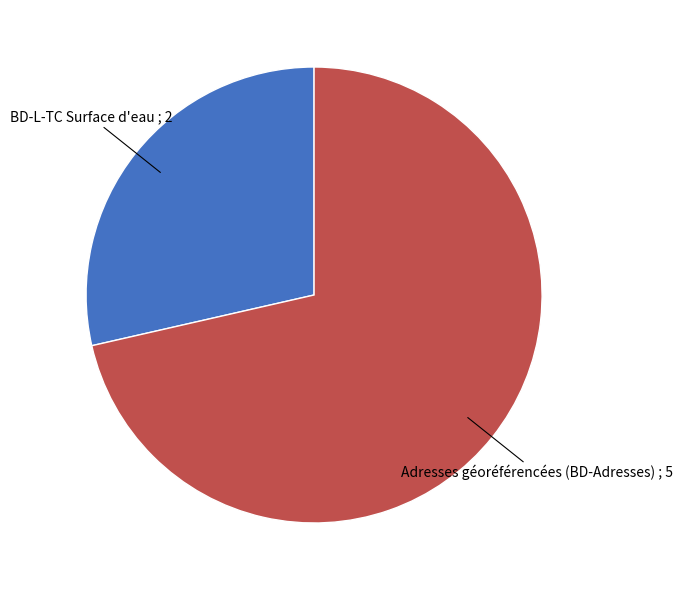

Does any single category account for the majority?

Yes